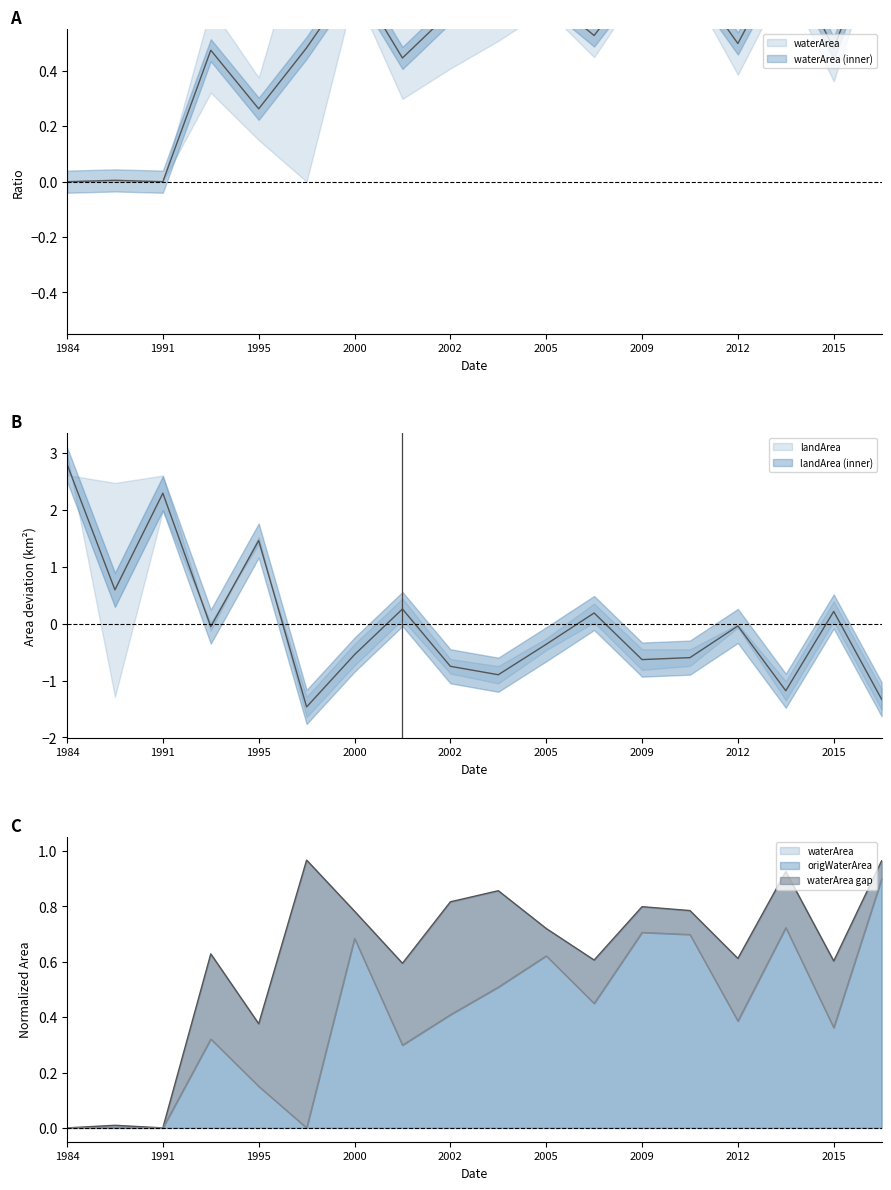

True or false: origWaterArea and waterArea cross at least once.

False